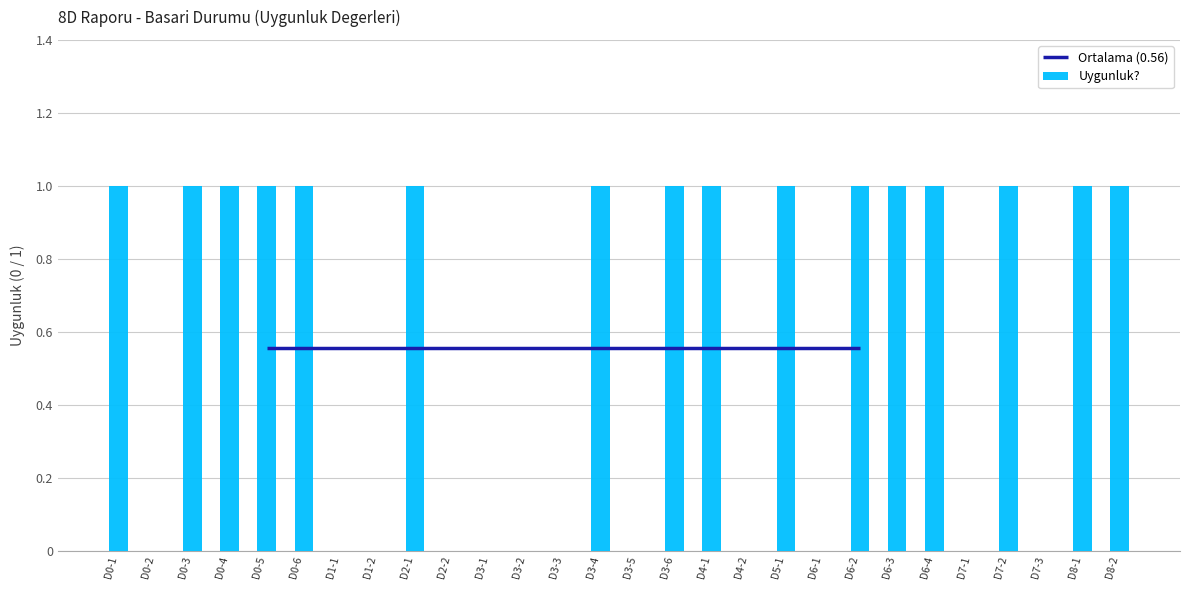

What is the ratio of the value at D8-1 to the value at D8-2?

1.0